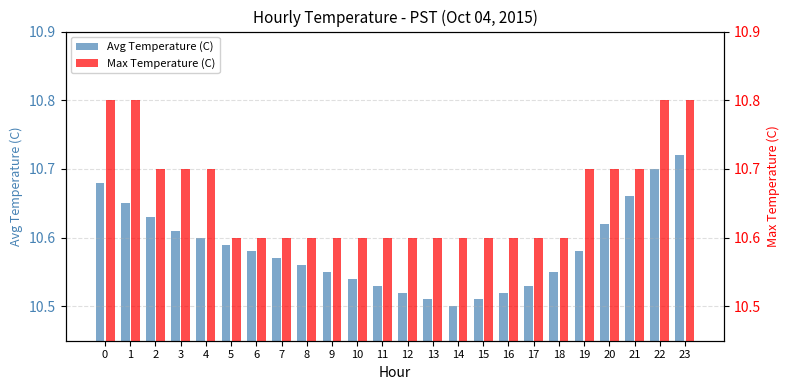

The value of Max Temperature (C) at 17 is 6.3. True or false?

False